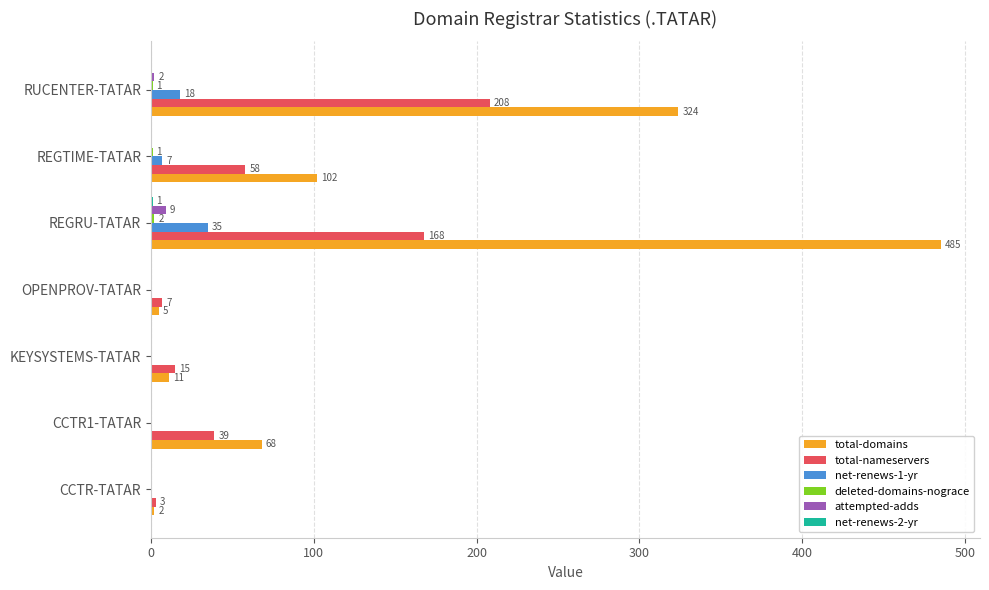

What is the sum of all total-nameservers values?

498